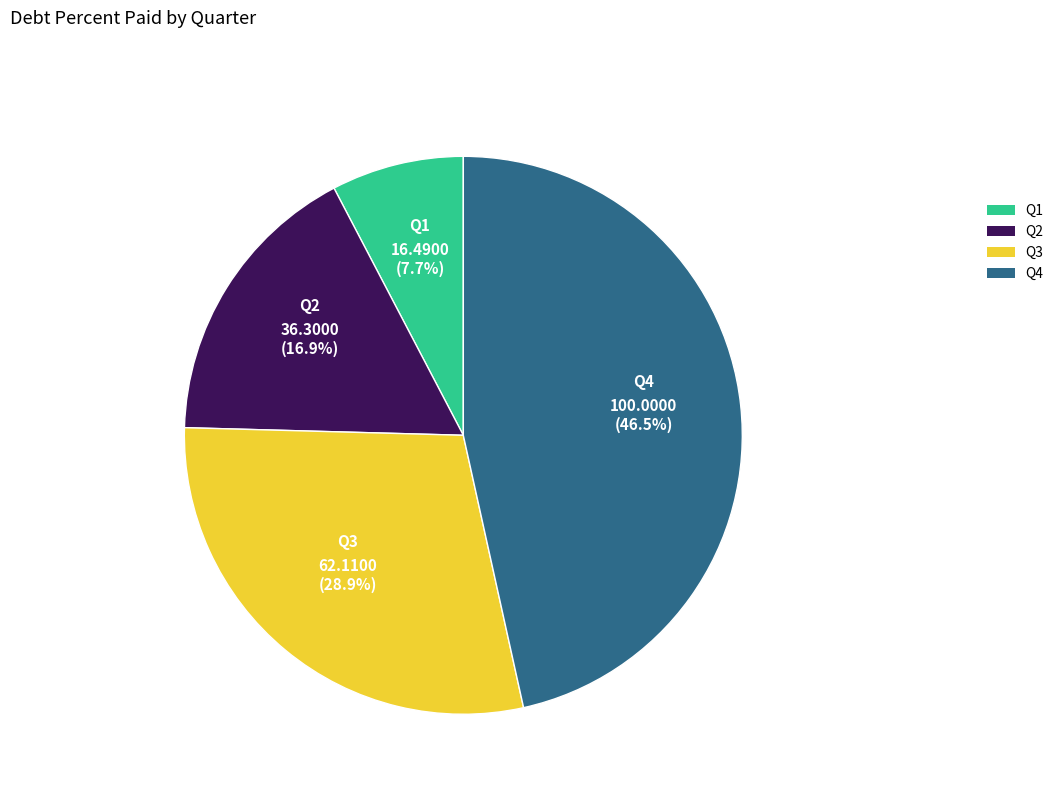

The Q2 slice represents 17% of the pie. True or false?

True